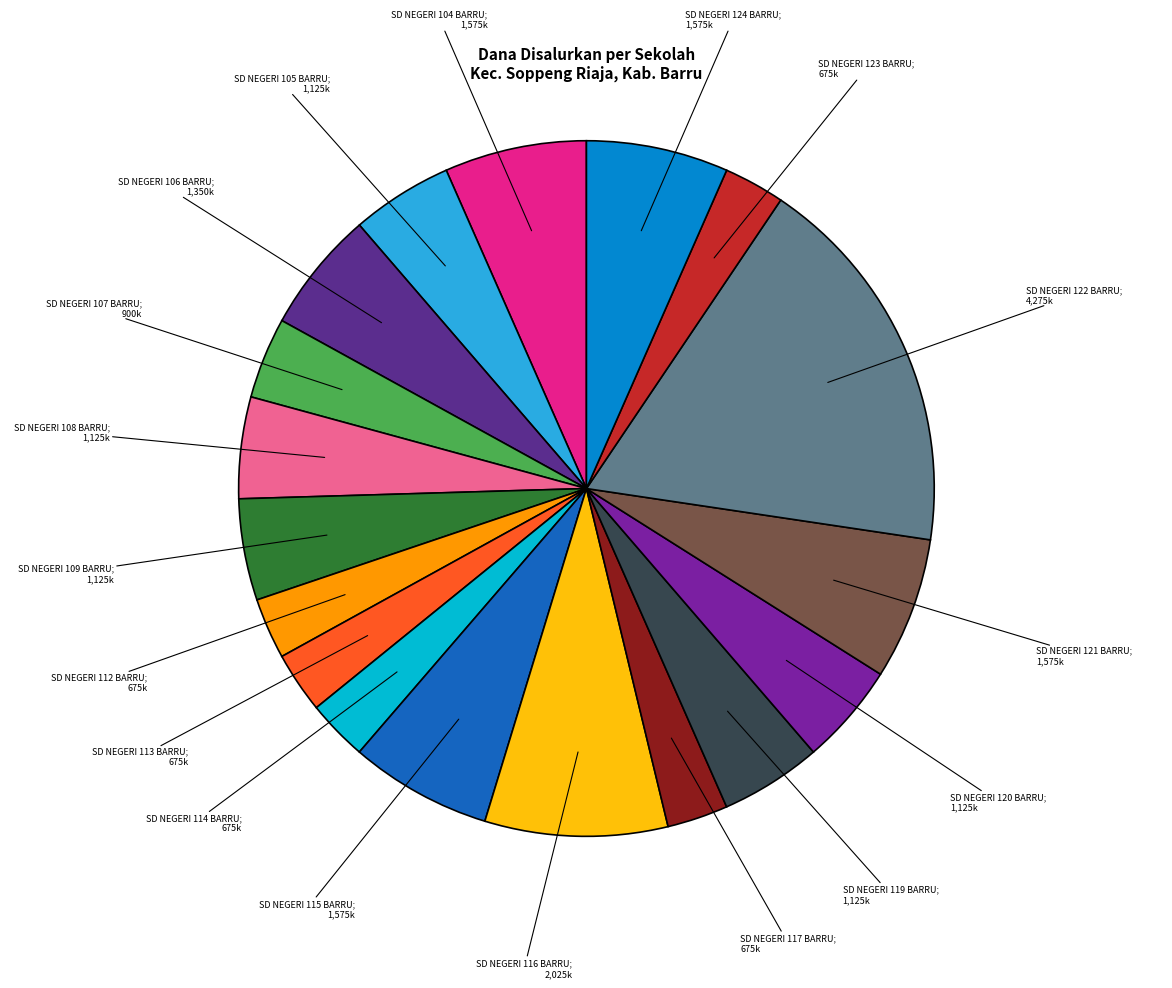

Is there a majority slice in this chart?

No